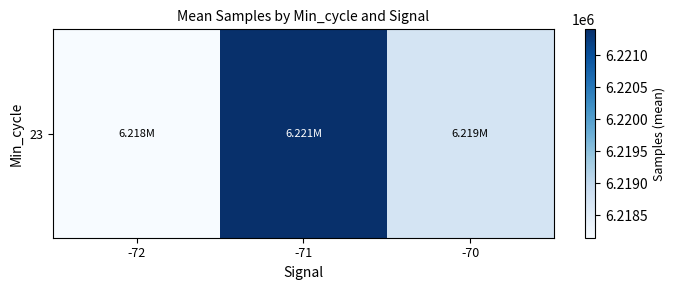

What is the change in value from -72 to -70?

+561.3